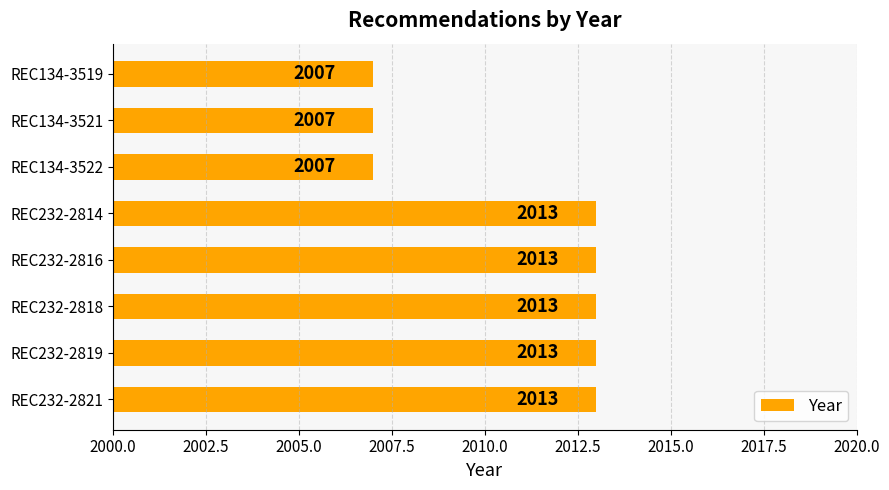

Is it true that the value at REC232-2818 is 2013?

True